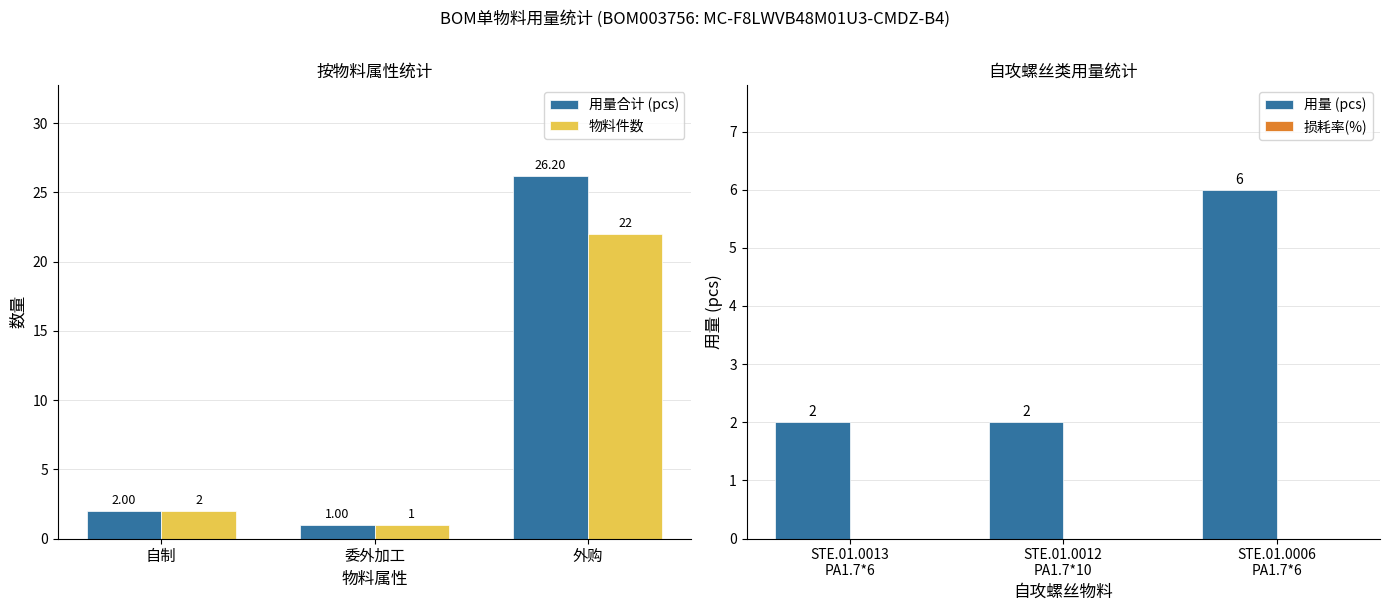

How many data points does each series have?

3